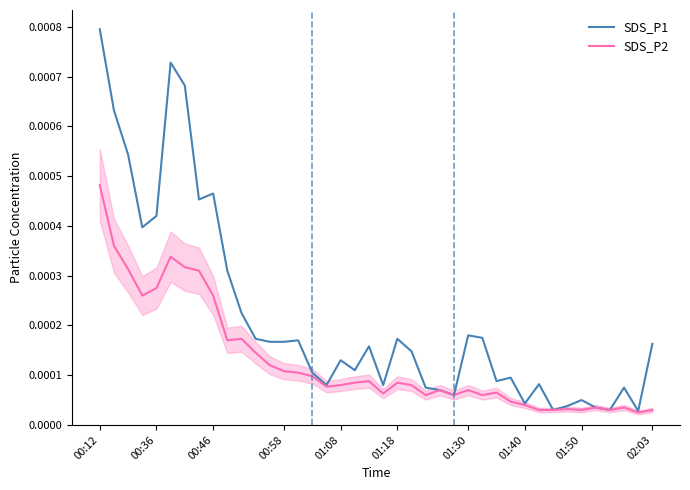

Between 25 and 38, which series saw the biggest shift?

SDS_P2